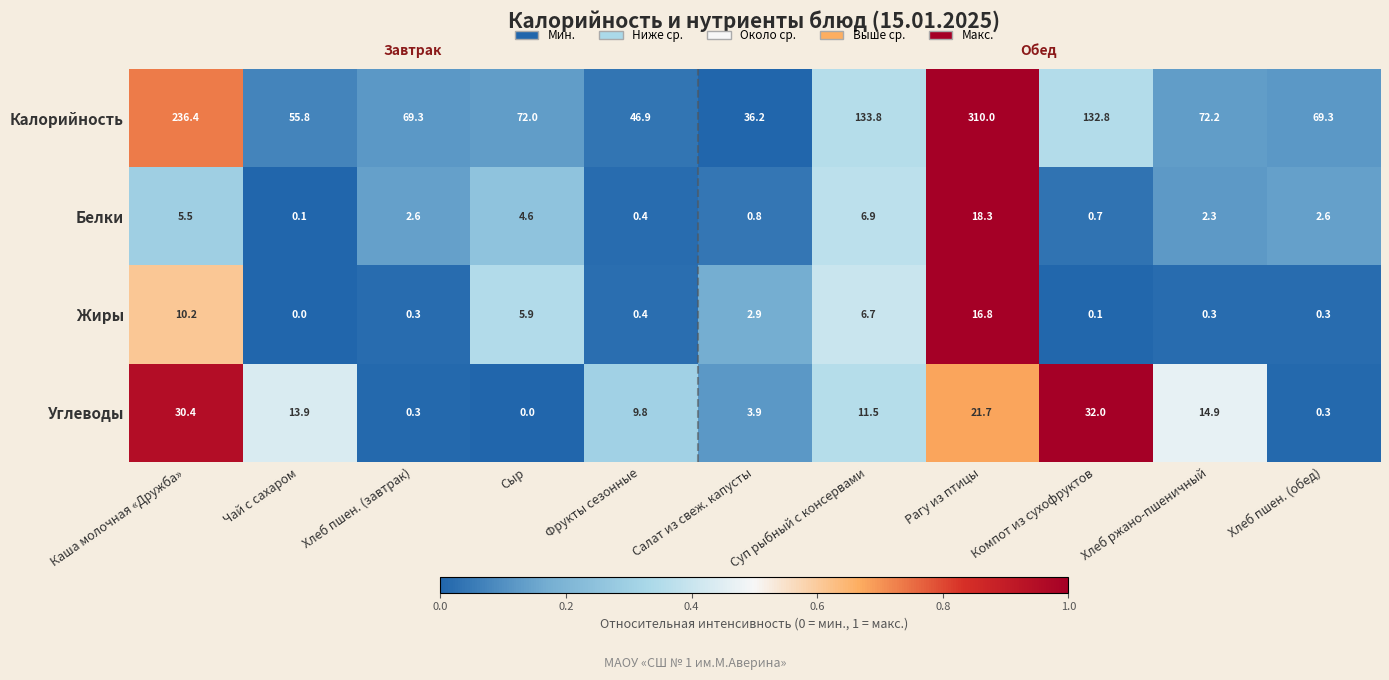

The value of Калорийность at Салат из свеж. капусты is 36.2. True or false?

True